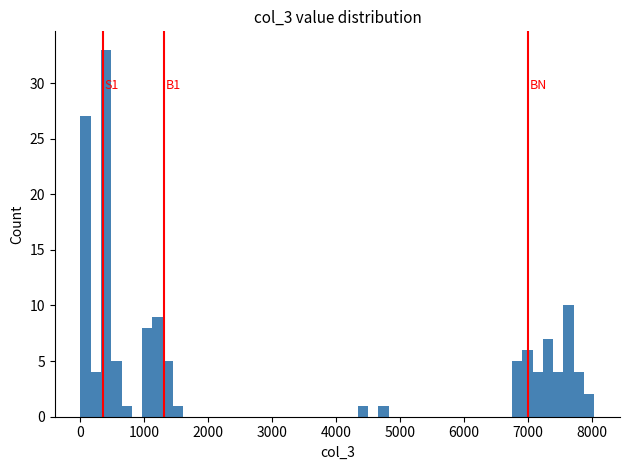

Read against the x-axis, roughly where is the centre of the tallest bar?

400